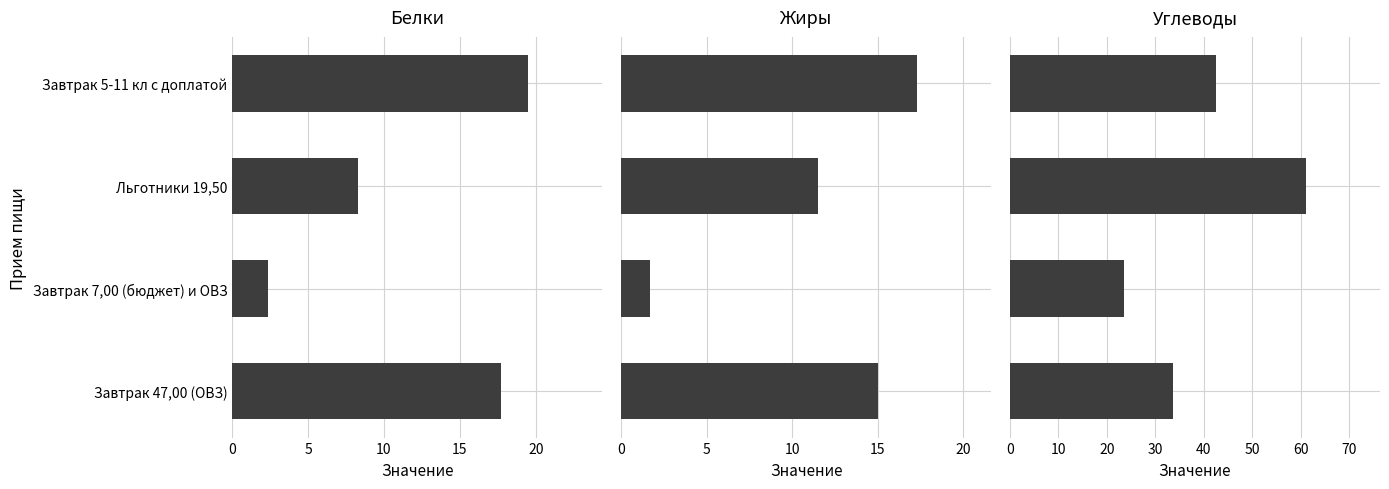

Reading left to right, what are all the values shown in this chart?

Белки: 19.5	8.3	2.4	17.7
Жиры: 17.3	11.5	1.7	15.0
Углеводы: 42.6	61.0	23.4	33.6